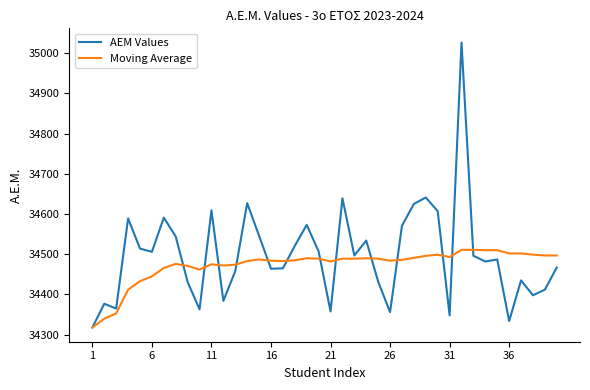

What is the greatest value displayed?

35026